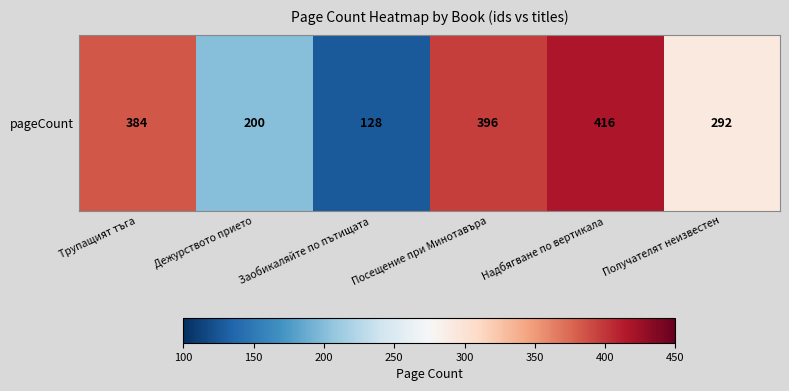

How many data points are above 384?

2